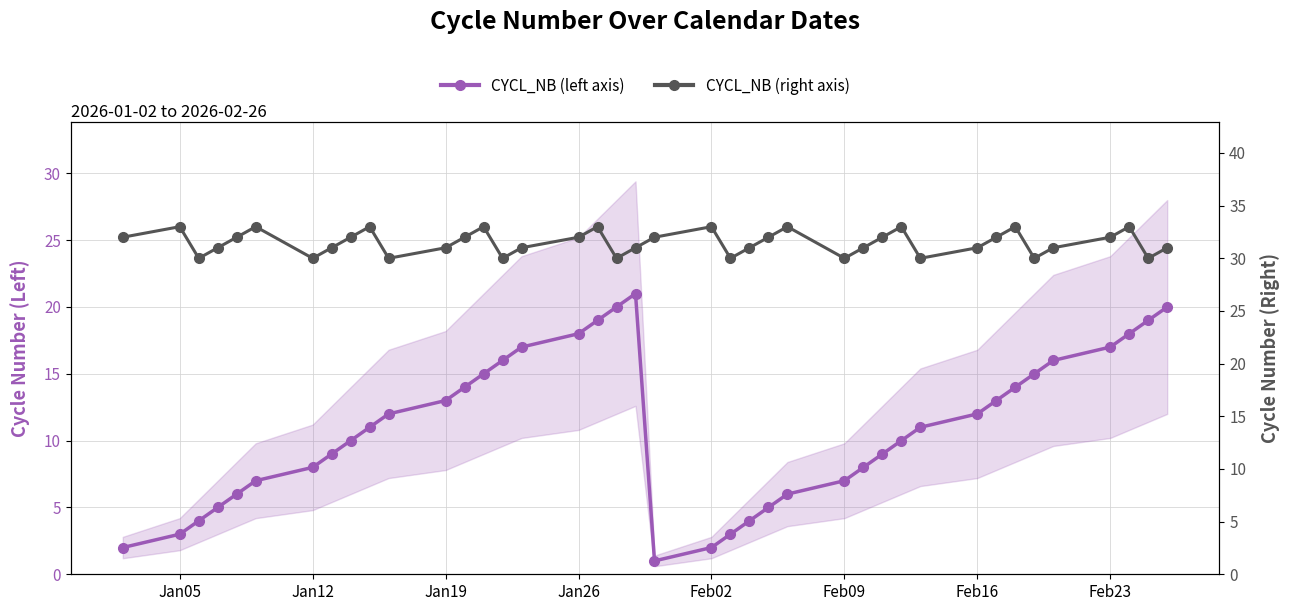

Is this an area chart (filled region under the line)?

No